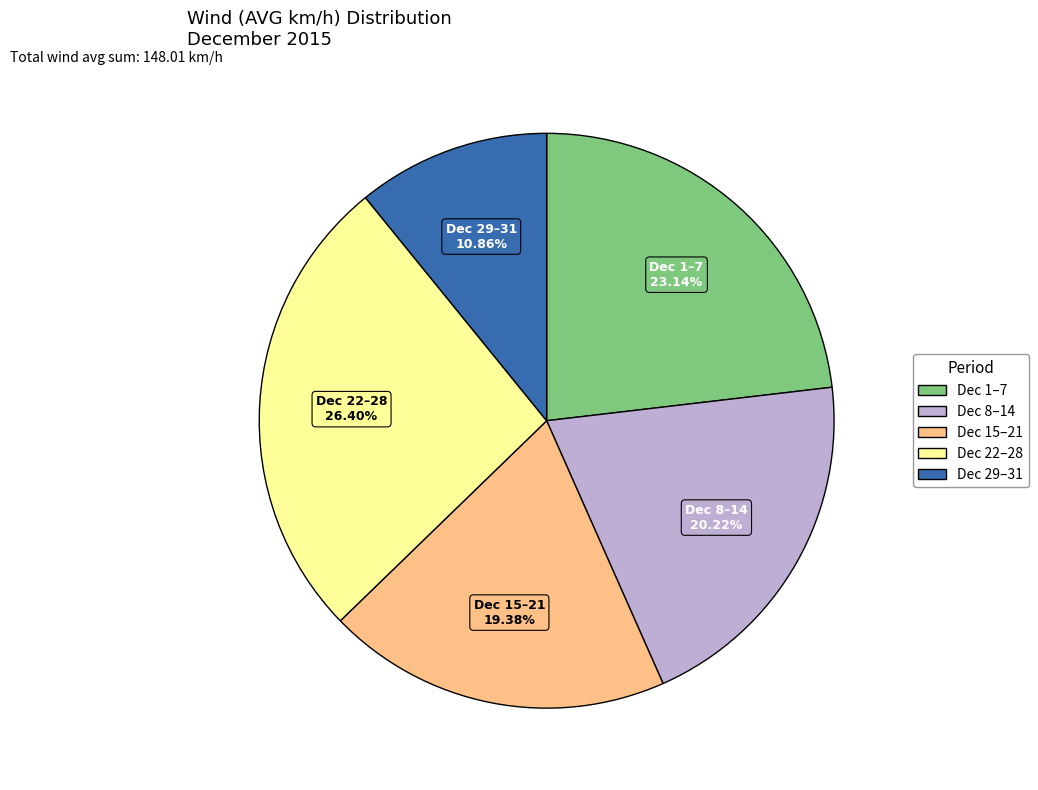

Approximately how many times larger is the value at Dec 1–7 compared to Dec 22–28?

0.9